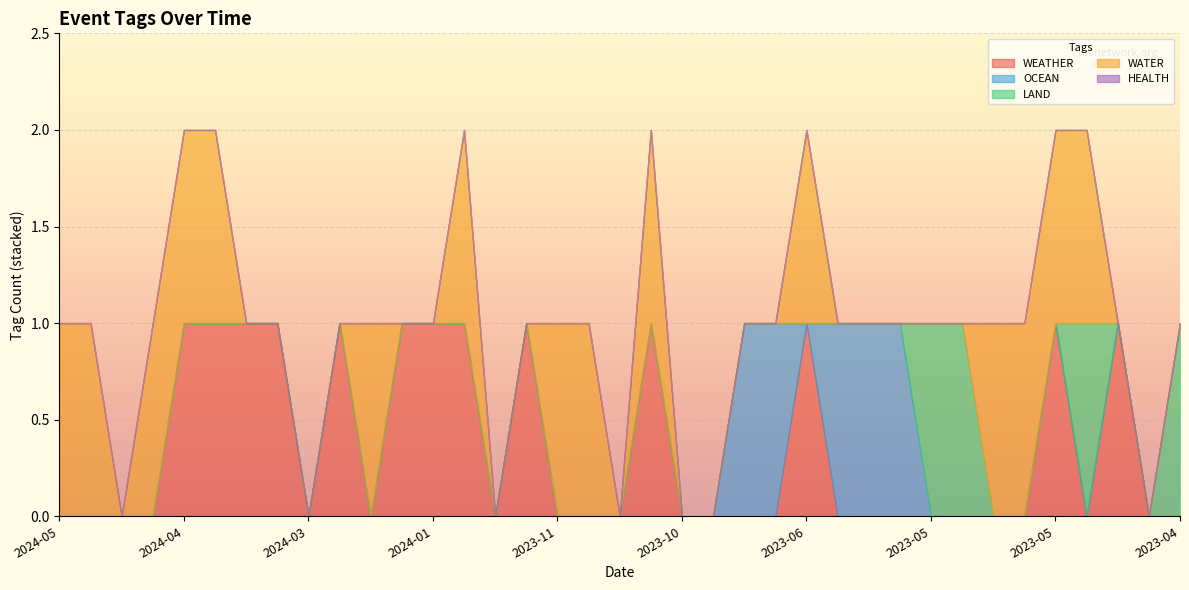

Is the value of WEATHER at 2024-04-12 greater than the value of OCEAN at 2024-01-08?

Yes